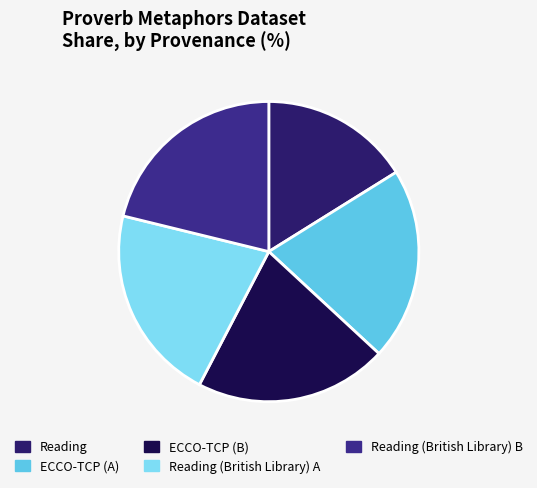

How much of the chart is everything except Reading (British Library) B?

78.8%